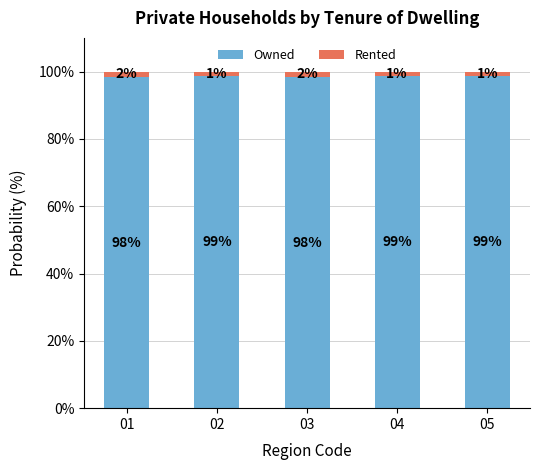

What is the total value across all series at 04?

100.0